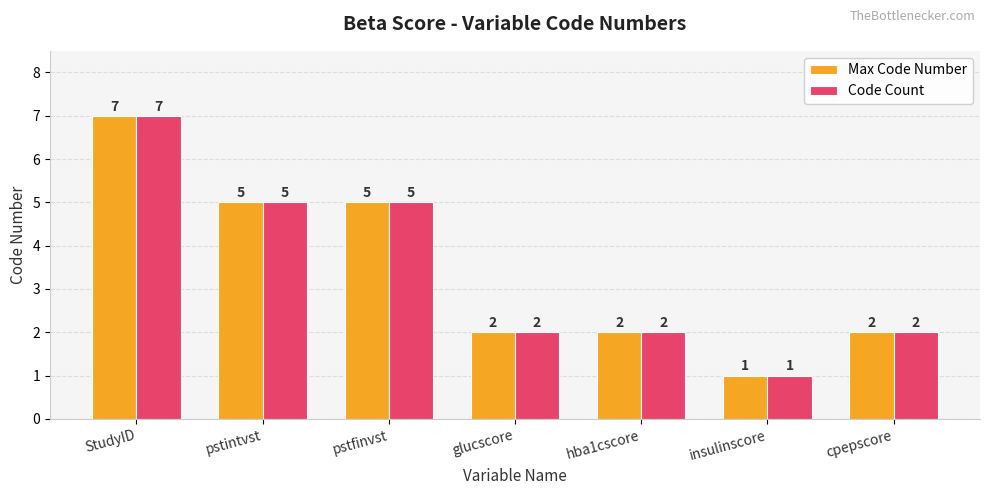

Reading right to left, extract all data points from this chart.

Max Code Number: 2	1	2	2	5	5	7
Code Count: 2	1	2	2	5	5	7